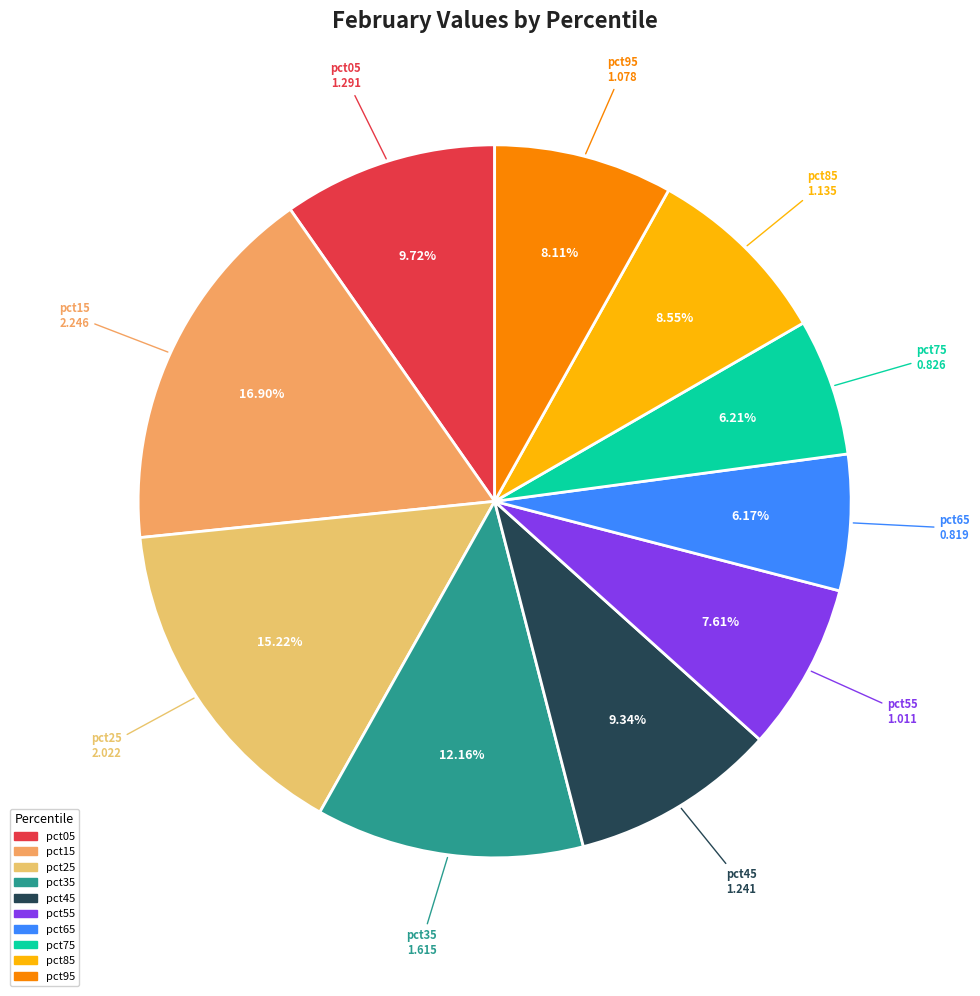

The pct75 slice represents 6% of the pie. True or false?

True